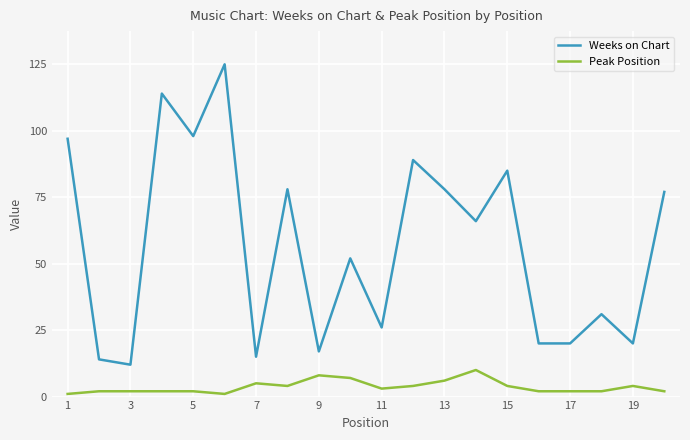

Which series has the largest range (max minus min)?

Weeks on Chart